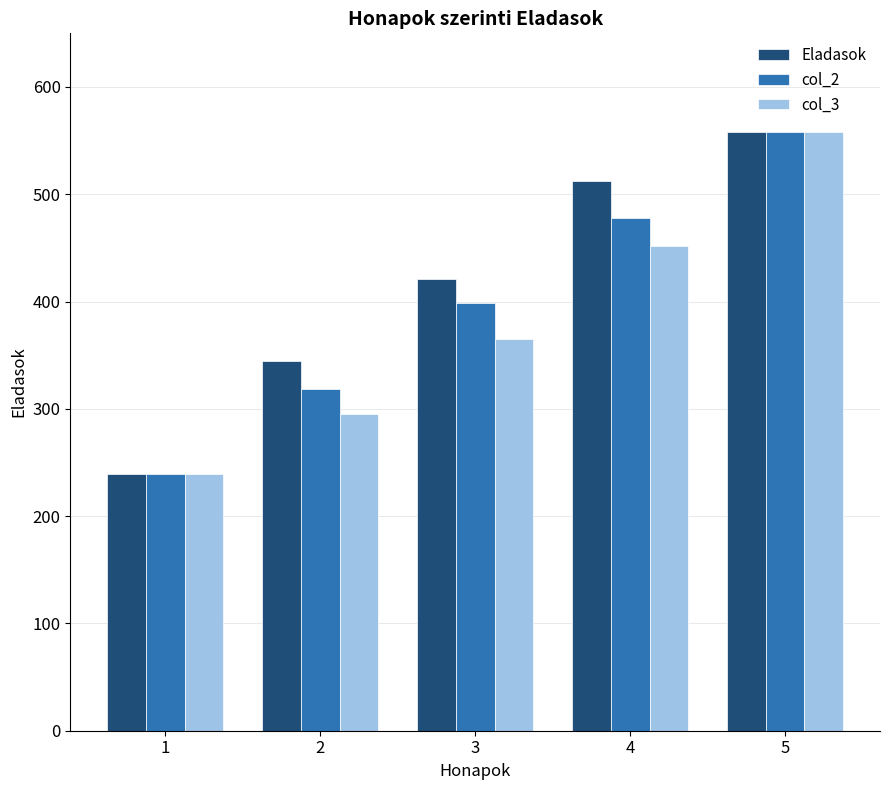

The col_2 series shows 478.2 at 4. True or false?

True